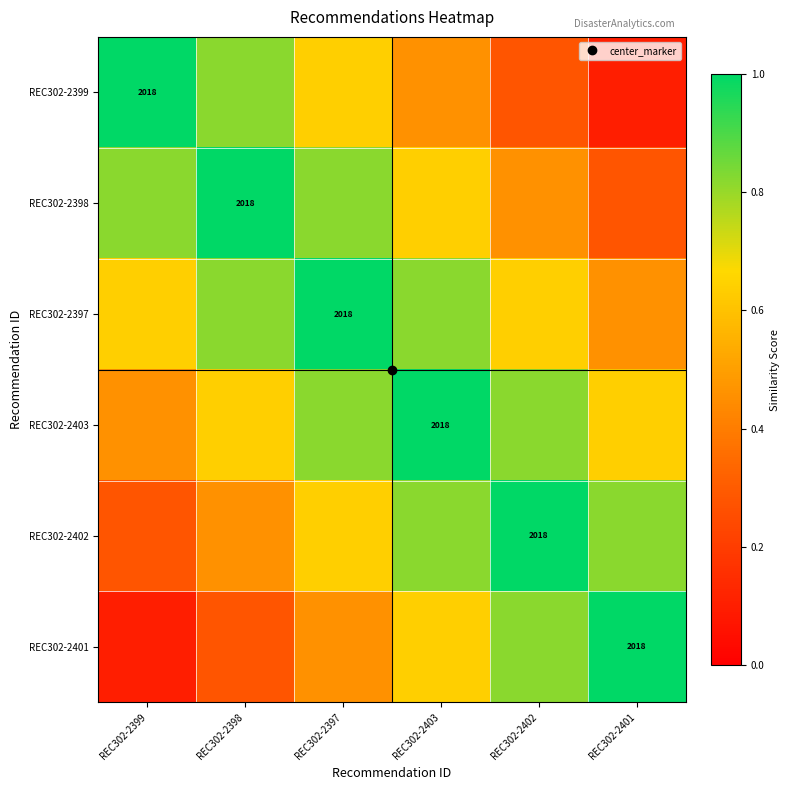

What is the difference between the maximum and second lowest values in the REC302-2403 series?

0.4